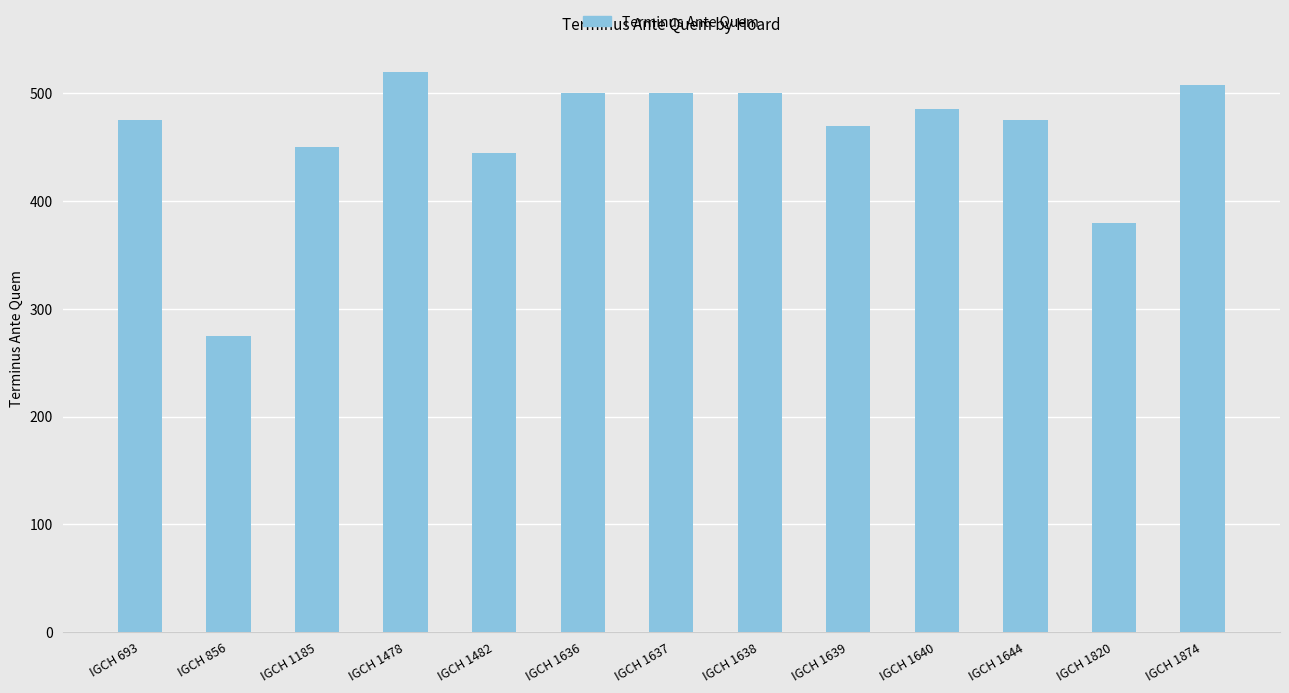

What is the difference between the values at IGCH 1478 and IGCH 1482?

75